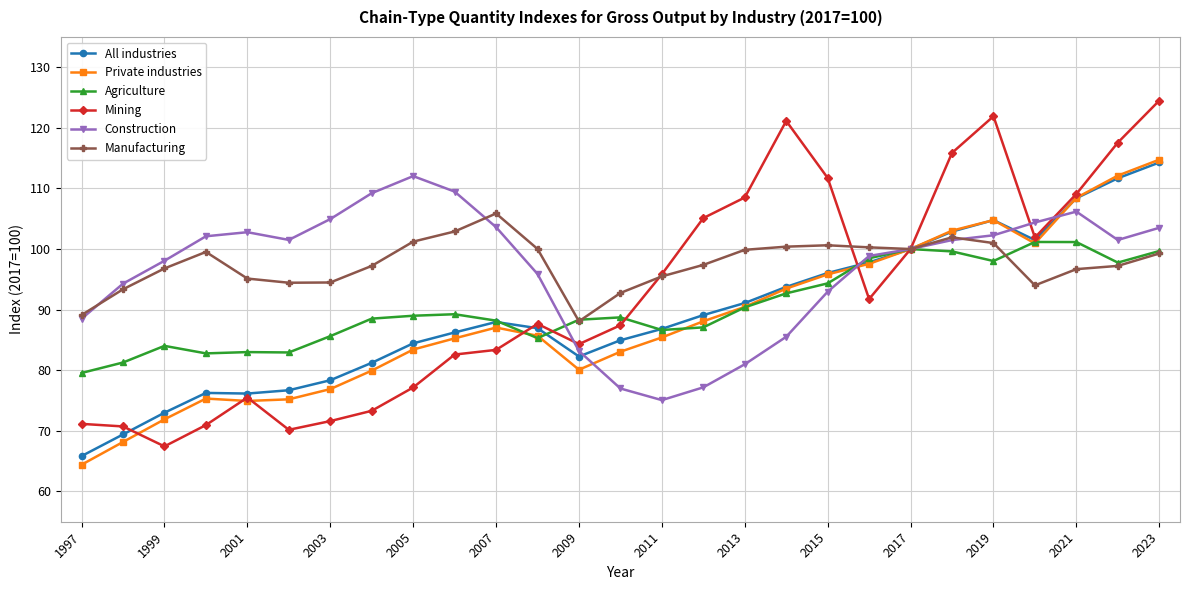

What is the value of the Mining point at the 22nd from the left?

115.9